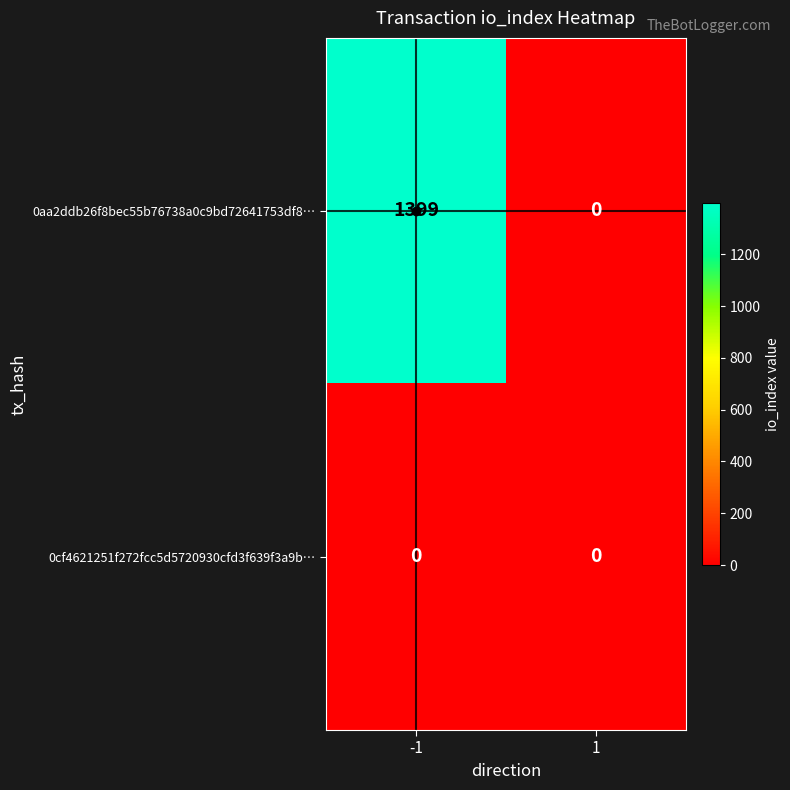

What is the maximum value for 0aa2ddb26f8bec55b76738a0c9bd72641753df8…?

1399